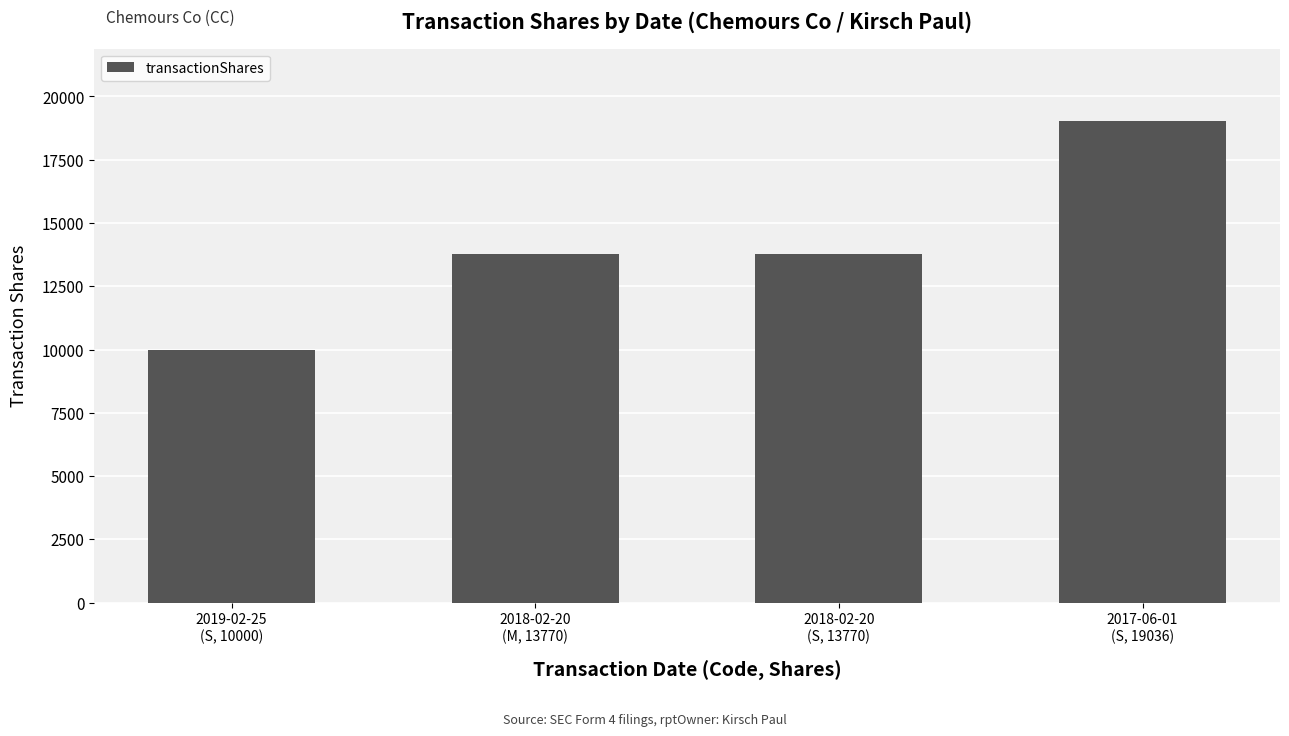

Reading left to right, transcribe all the data shown in this chart.

10000	13770	13770	19036